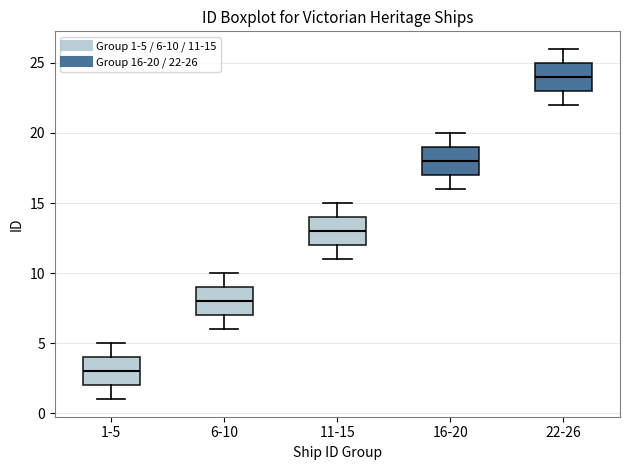

Where is the upper edge of the box for 16-20 on the y-axis? The values are not printed on the chart, so give them approximately, as read against the axis.

19